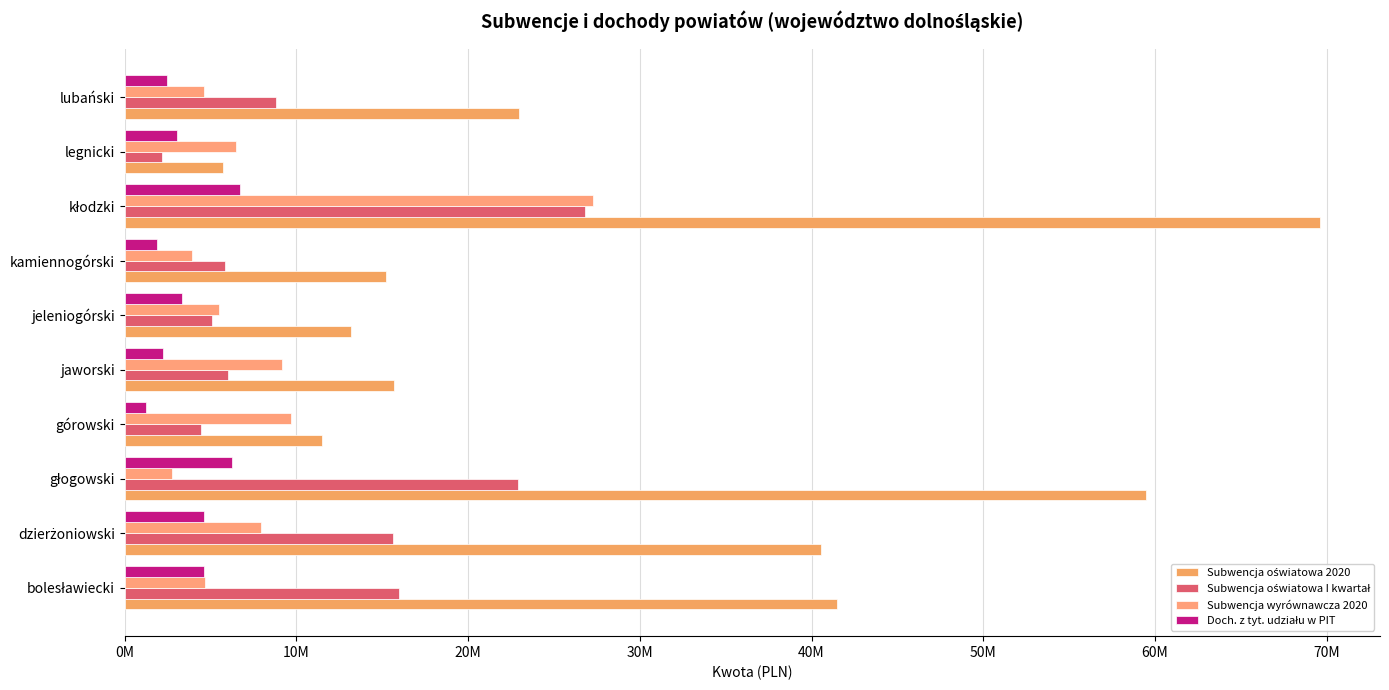

Rank the series by their maximum value, from highest to lowest.

Subwencja oświatowa 2020, Subwencja wyrównawcza 2020, Subwencja oświatowa I kwartał, Doch. z tyt. udziału w PIT